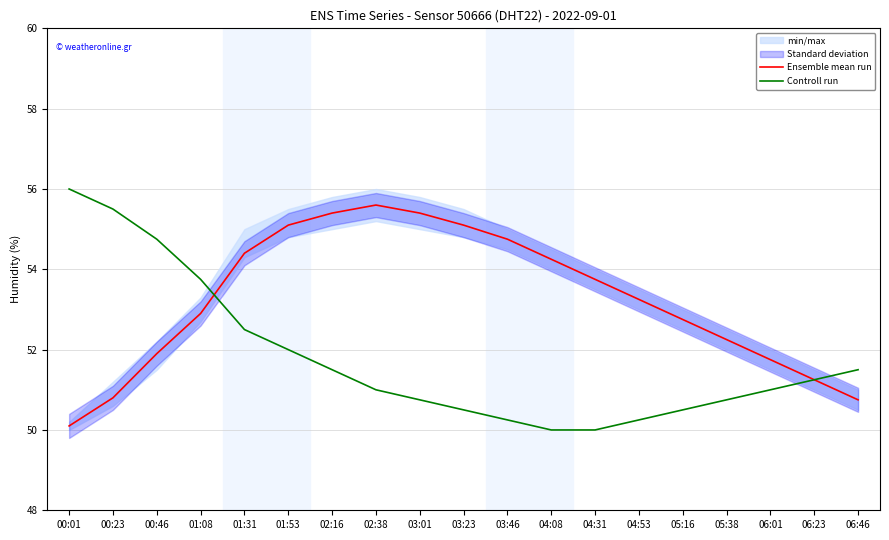

What is the difference between the maximum and minimum values in the Ensemble mean run series?

5.5